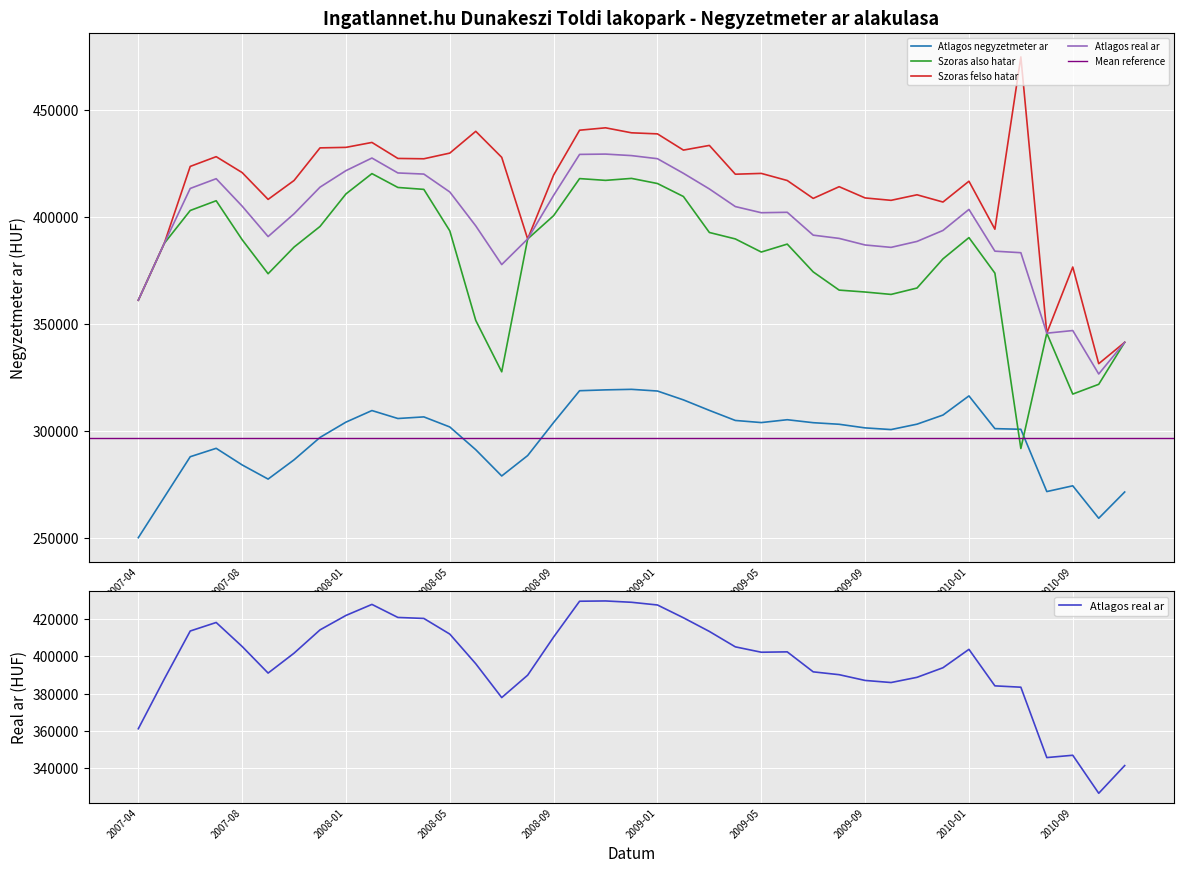

At how many categories does at least one series exceed 292645?

39